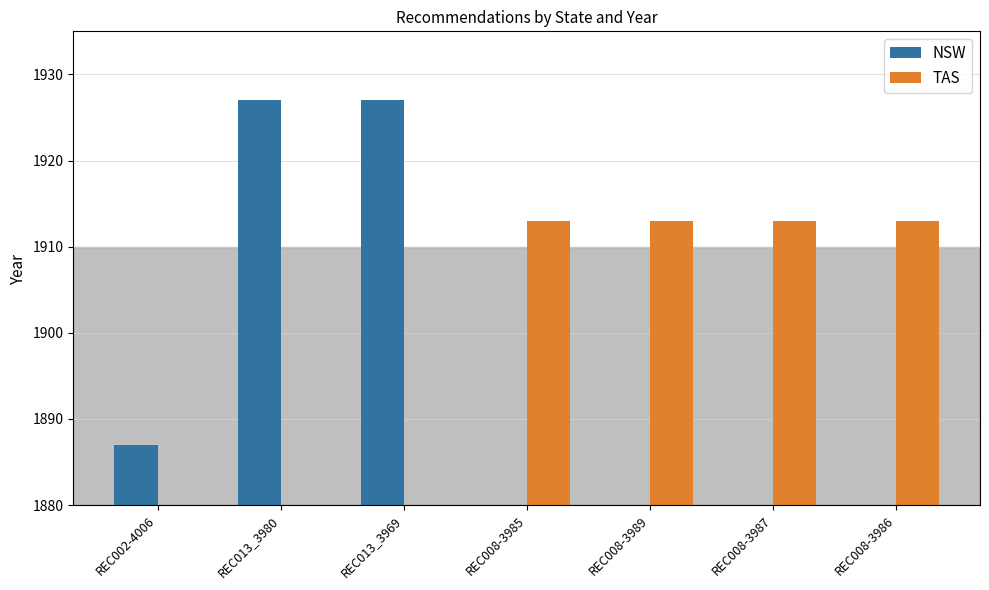

Is it true that NSW equals 1927 at REC013_3980?

True